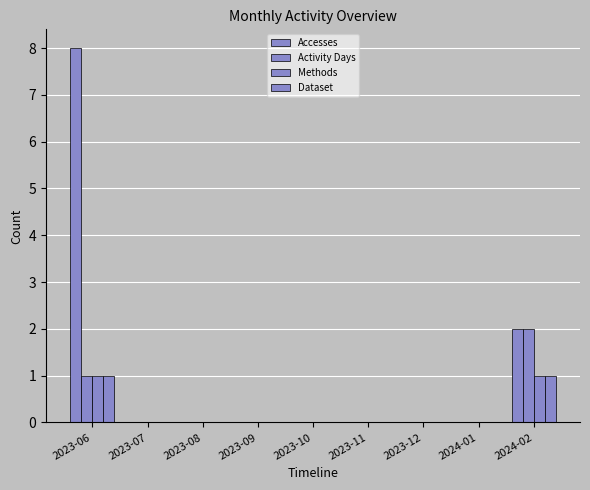

Reading left to right, what are all the values shown in this chart?

Accesses: 8	0	0	0	0	0	0	0	2
Activity Days: 1	0	0	0	0	0	0	0	2
Methods: 1	0	0	0	0	0	0	0	1
Dataset: 1	0	0	0	0	0	0	0	1